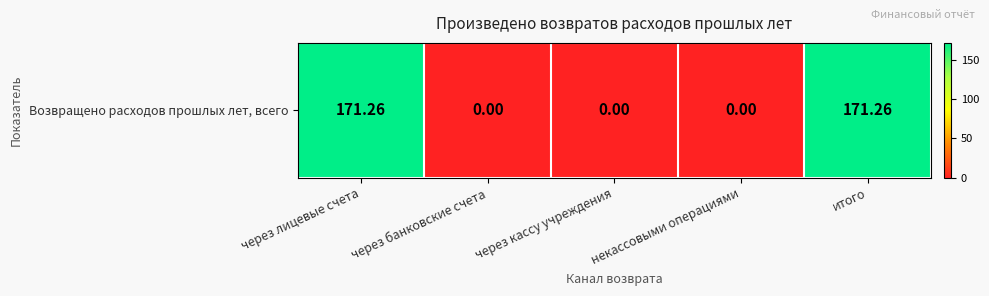

What is the greatest value displayed?

171.3